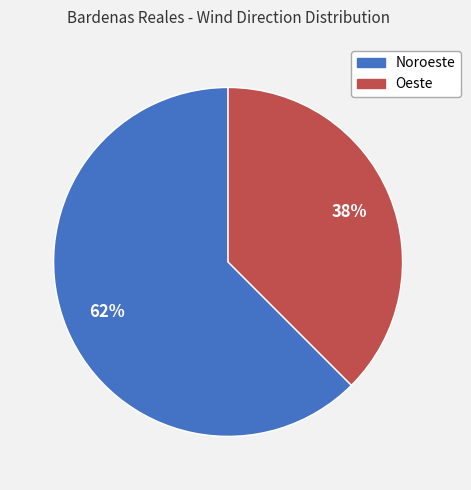

Is there any slice that represents more than half of the pie?

Yes